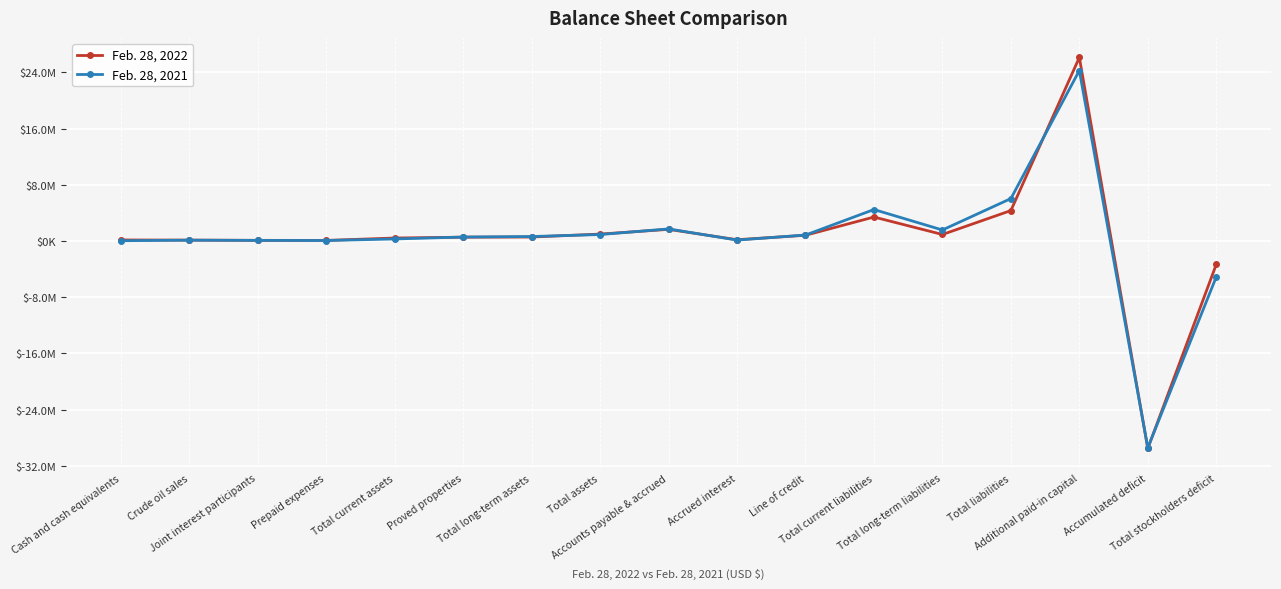

List the labels in order of Feb. 28, 2021 value, smallest first.

Accumulated deficit, Total stockholders deficit, Cash and cash equivalents, Prepaid expenses, Joint interest participants, Crude oil sales, Accrued interest, Total current assets, Proved properties, Total long-term assets, Line of credit, Total assets, Total long-term liabilities, Accounts payable & accrued, Total current liabilities, Total liabilities, Additional paid-in capital